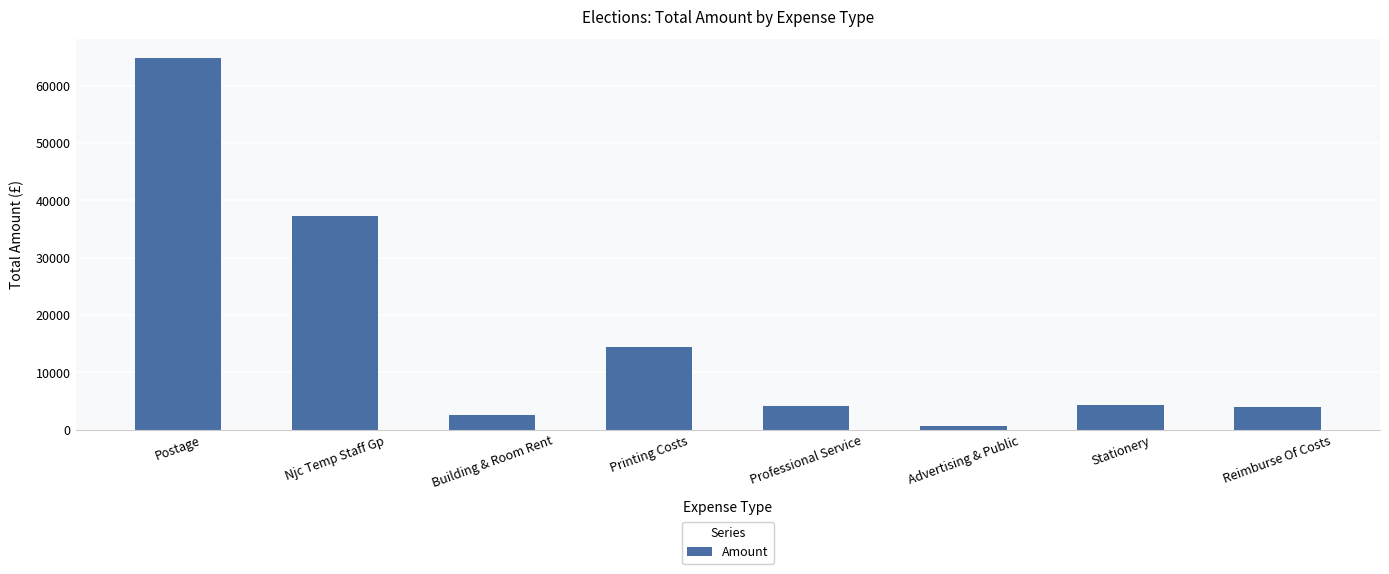

Which label corresponds to the largest value in the chart?

Postage